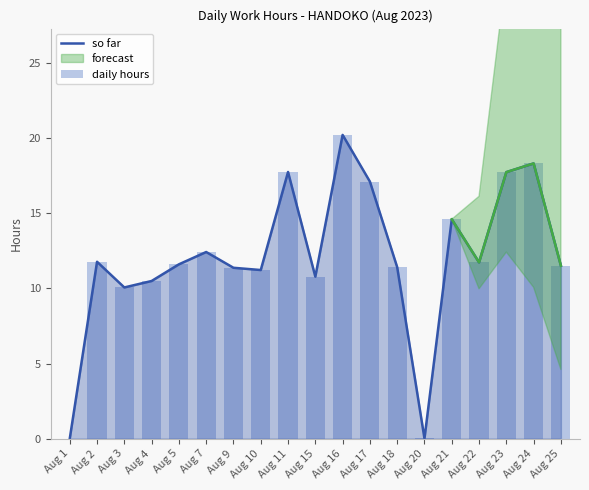

At which category is the sum across all series the highest?

Aug 16